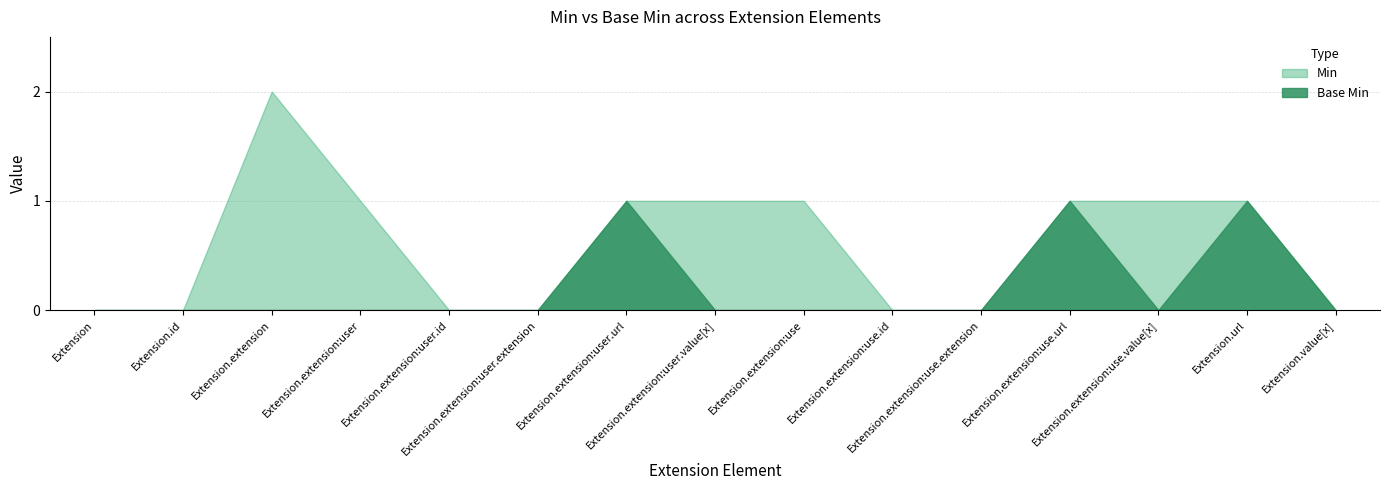

How many interior local peaks does the Min series have?

1